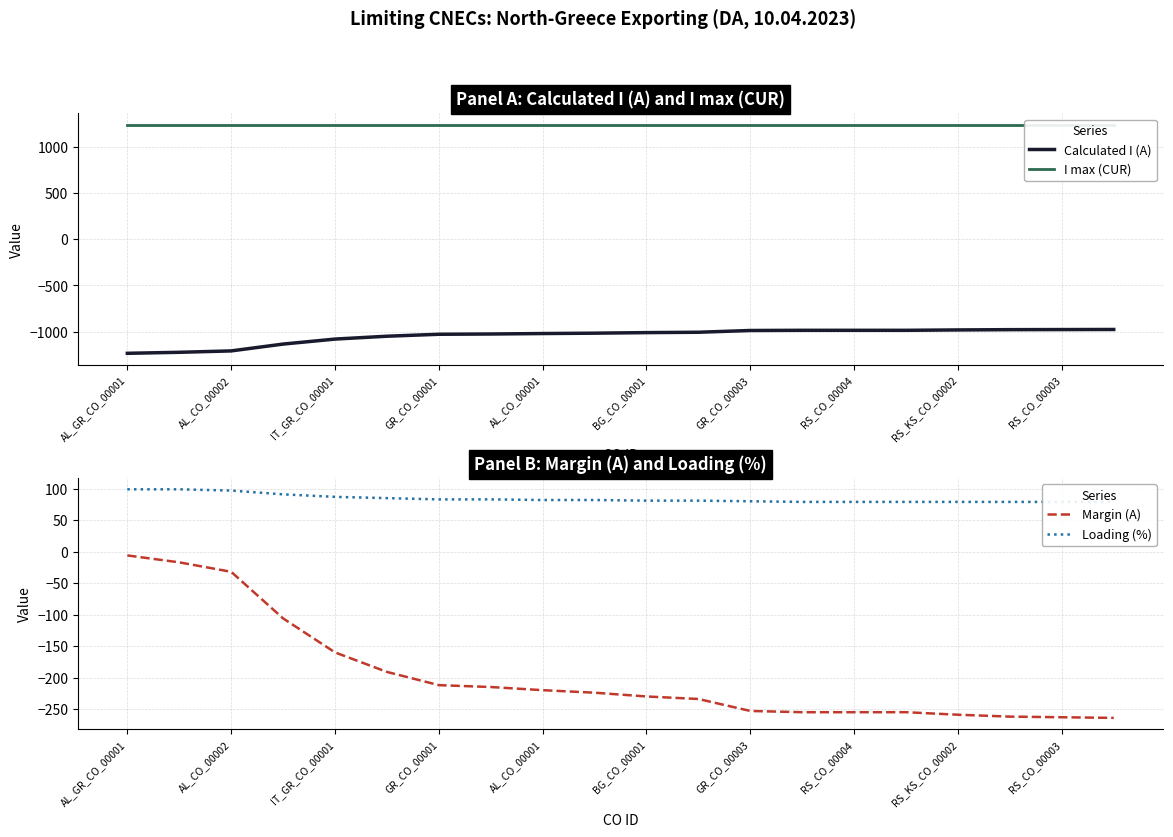

How many data points does each series have?

20